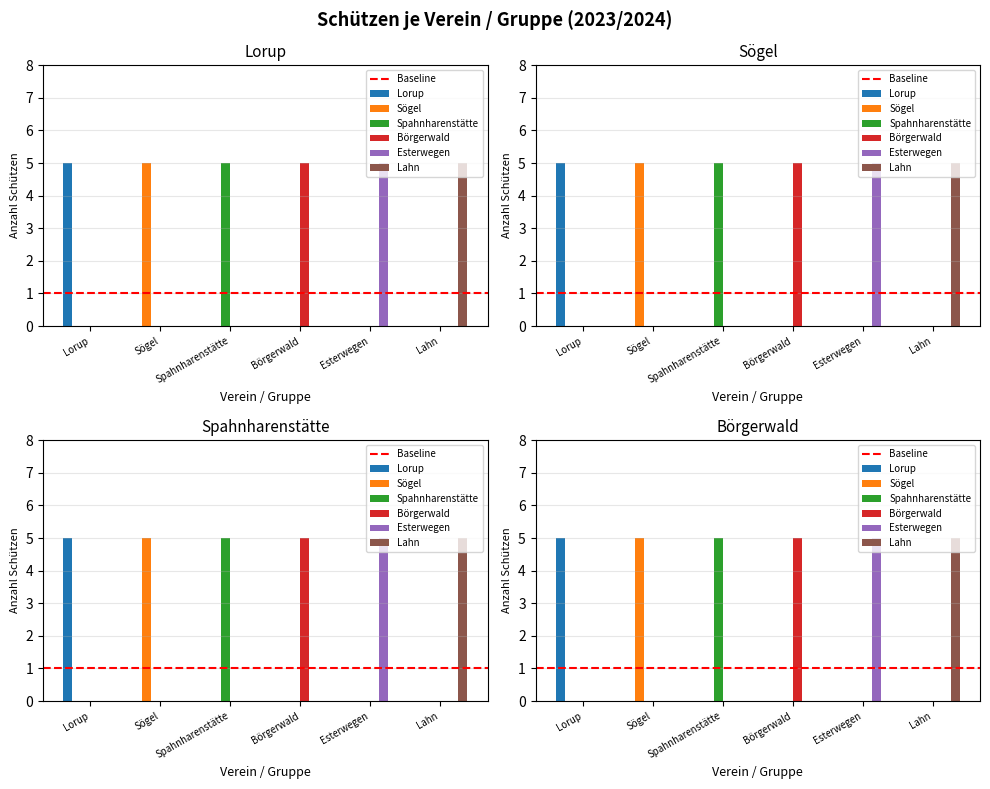

Which series has the largest range (max minus min)?

Lorup